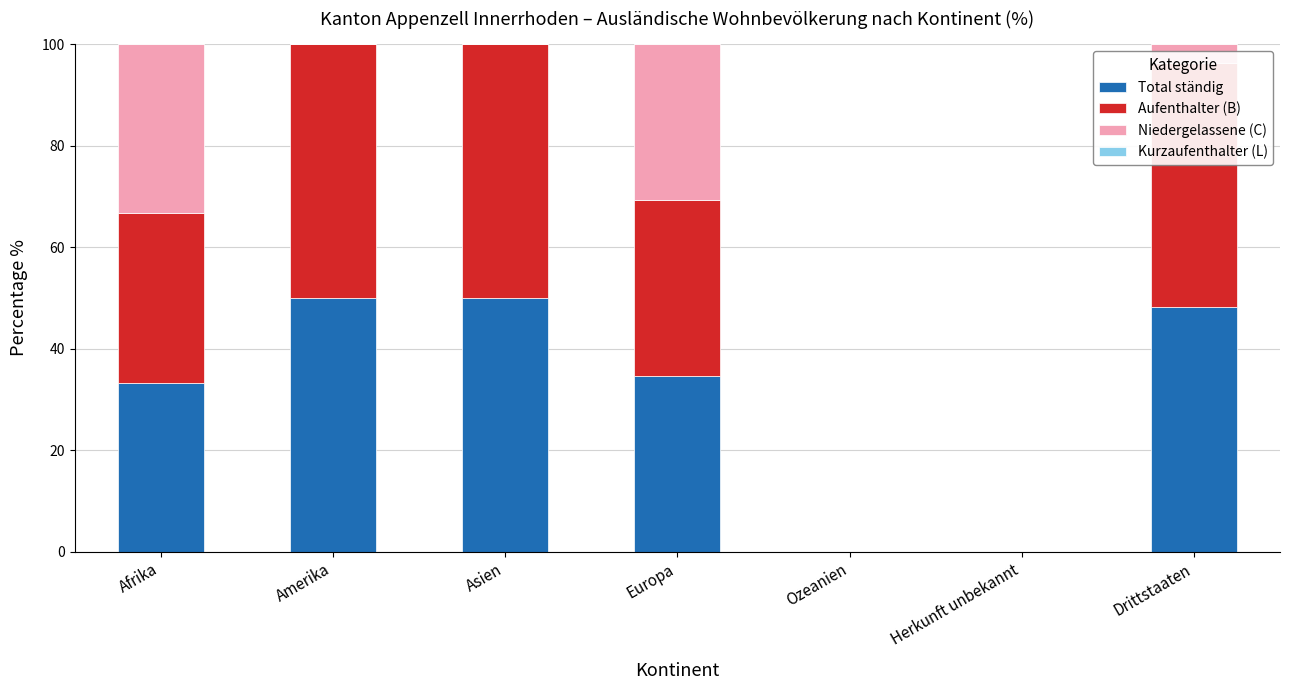

What is the total value across all series at Drittstaaten?

100.0